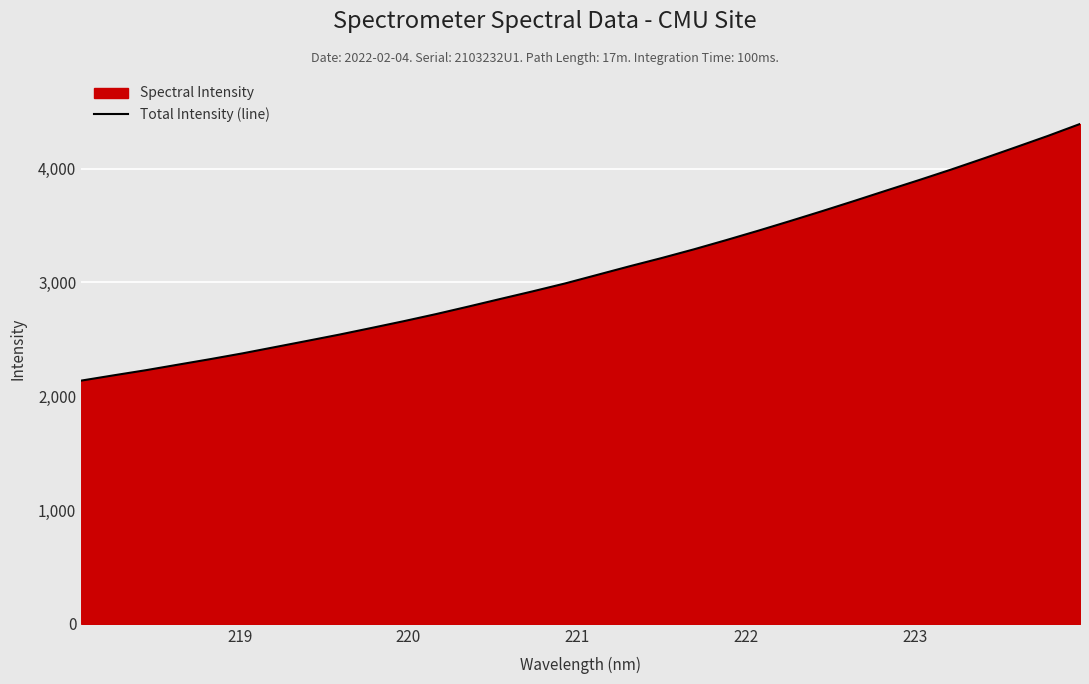

What is the minimum value shown in the chart?

2136.9